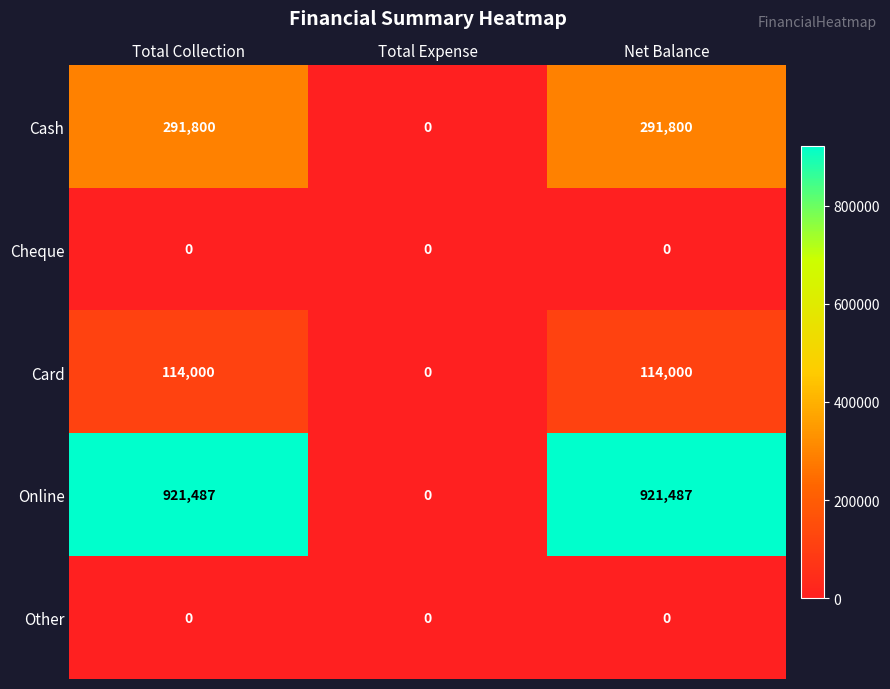

What is the total value across all series at Net Balance?

1327287